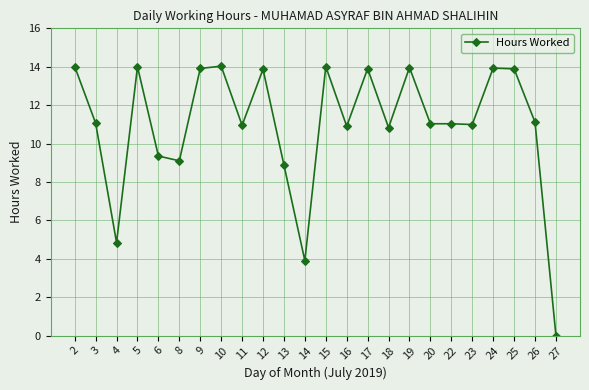

The chart shows a value of 3.9 at 14. True or false?

True